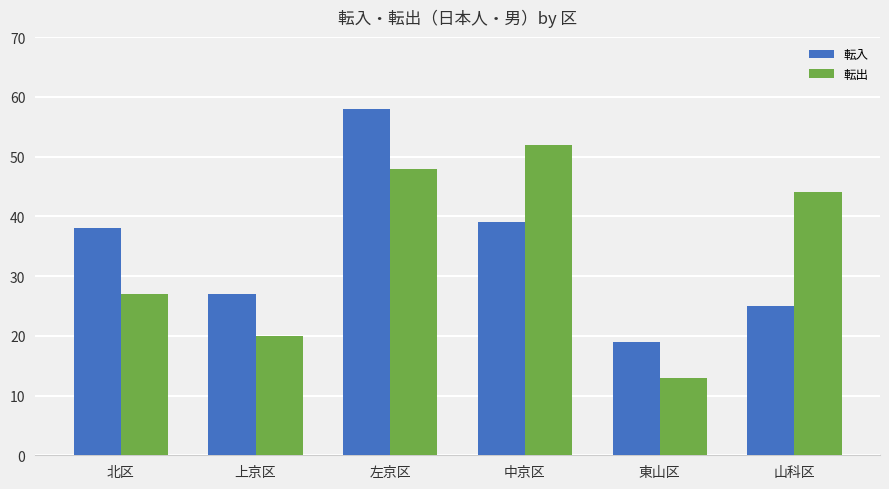

At which category is the sum across all series the highest?

左京区